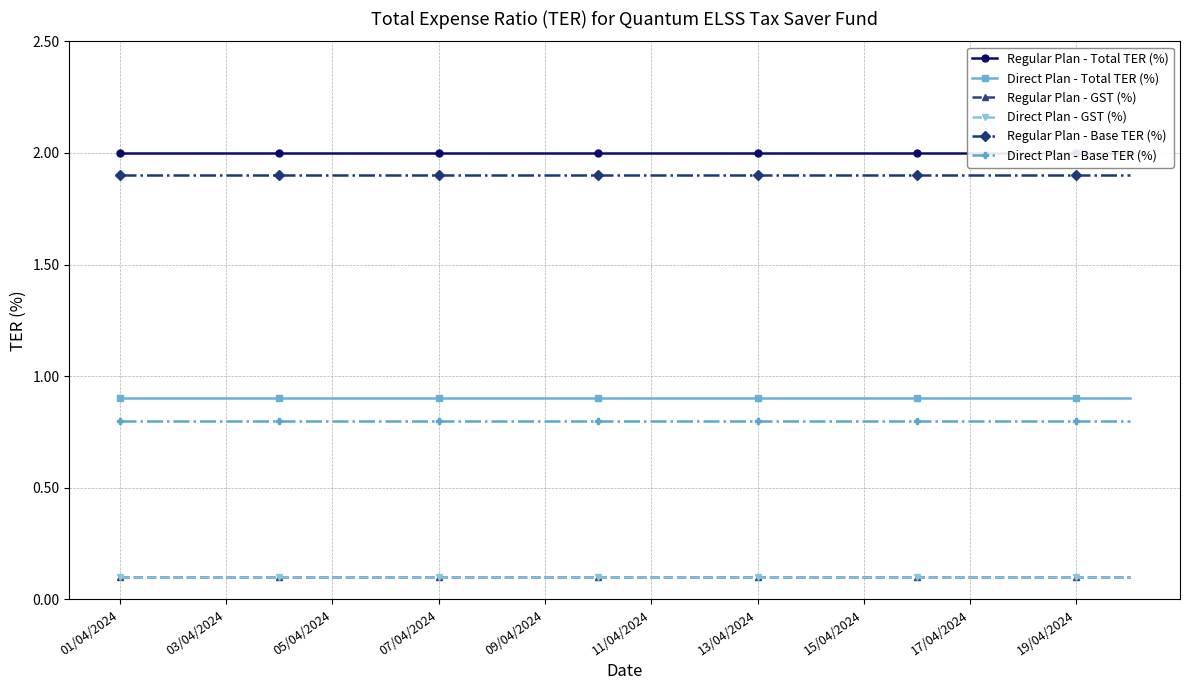

At how many categories does at least one series exceed 0?

20